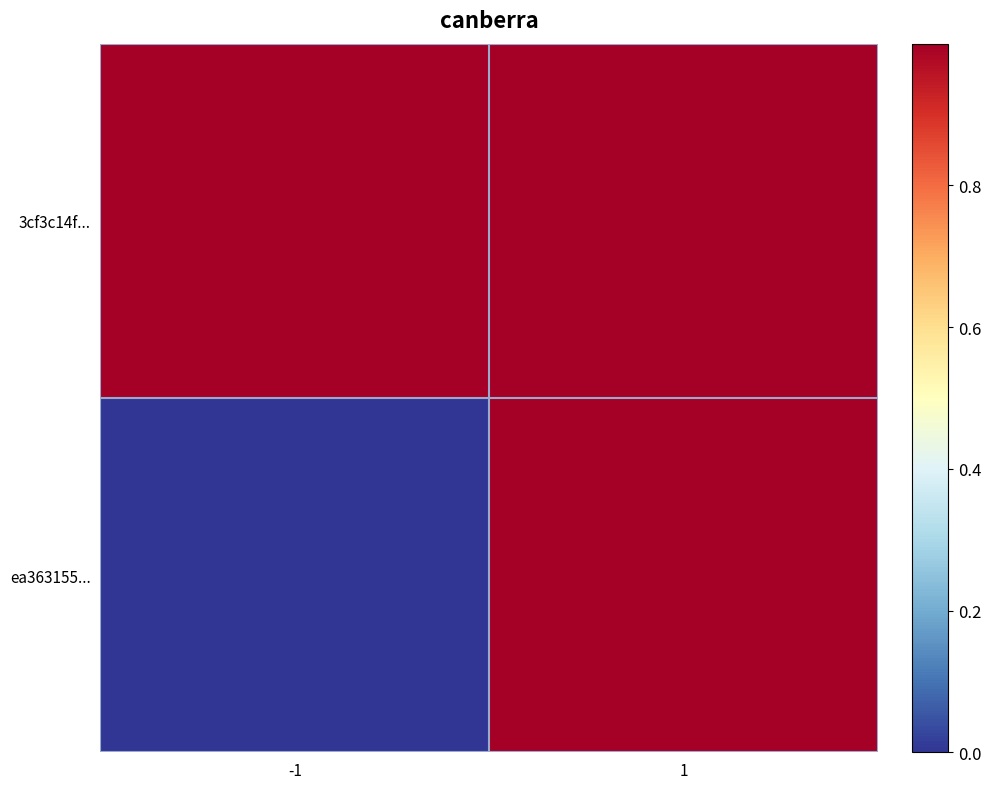

Which series has the largest total across all categories?

3cf3c14f...